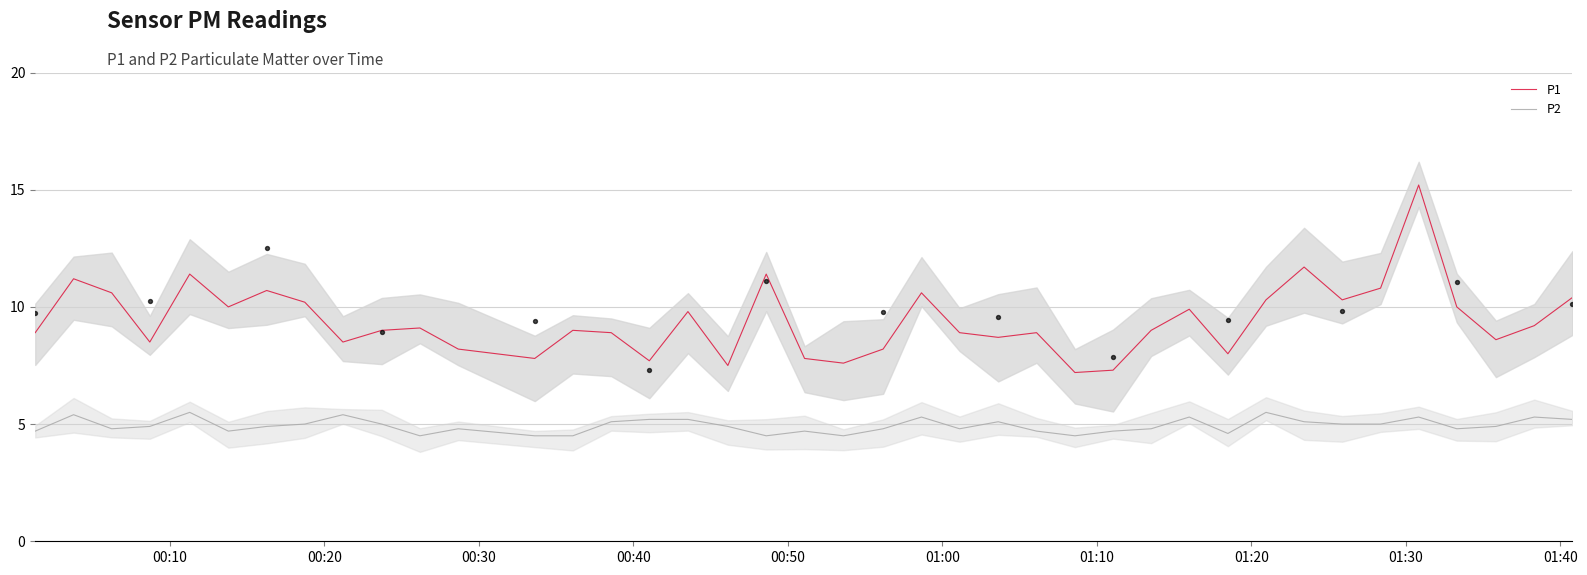

What are all the series names shown in the legend?

P1, P2